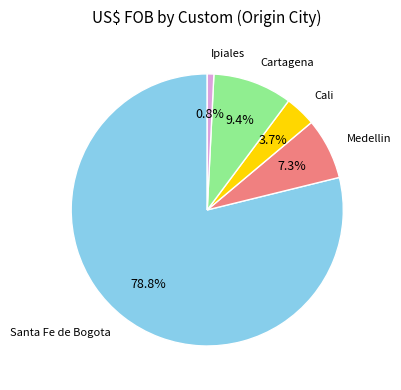

Count the number of slices in the pie.

5